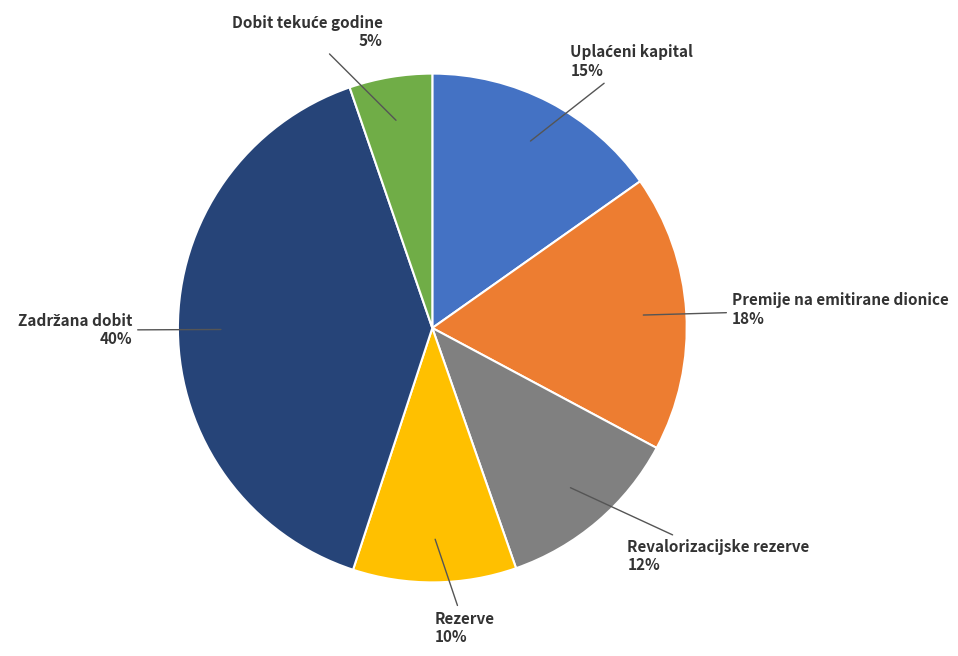

Combined, do Revalorizacijske rezerve and Premije na emitirane dionice account for over 50%?

No